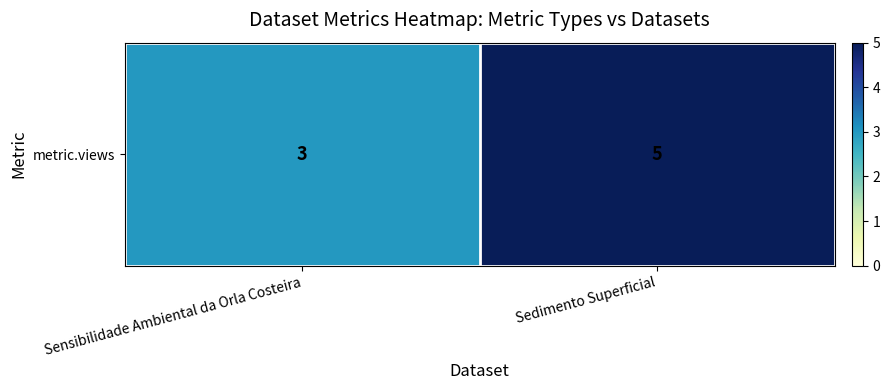

True or false: the data shows 3 at Sedimento Superficial.

False